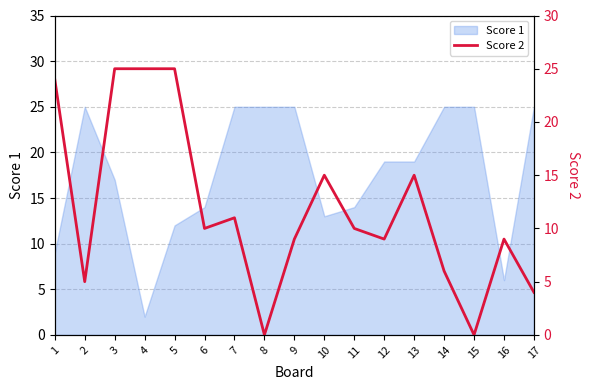

Reading left to right, extract all data points from this chart.

24	5	25	25	25	10	11	0	9	15	10	9	15	6	0	9	4